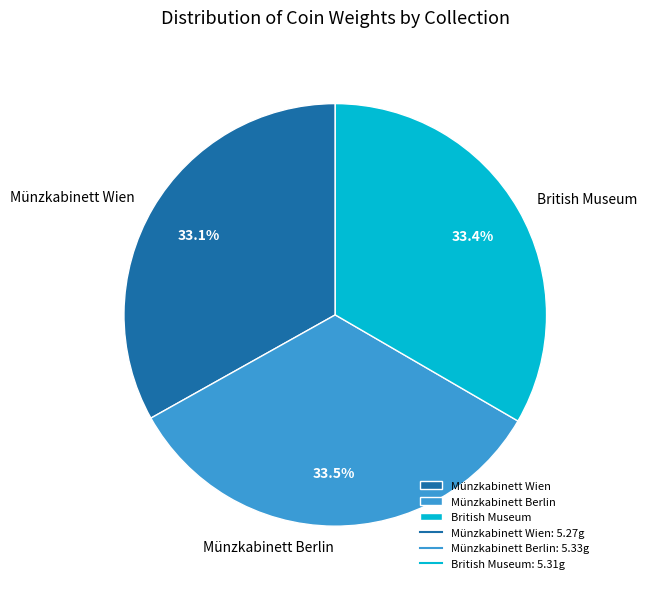

Is it true that British Museum is 33% of the pie?

True